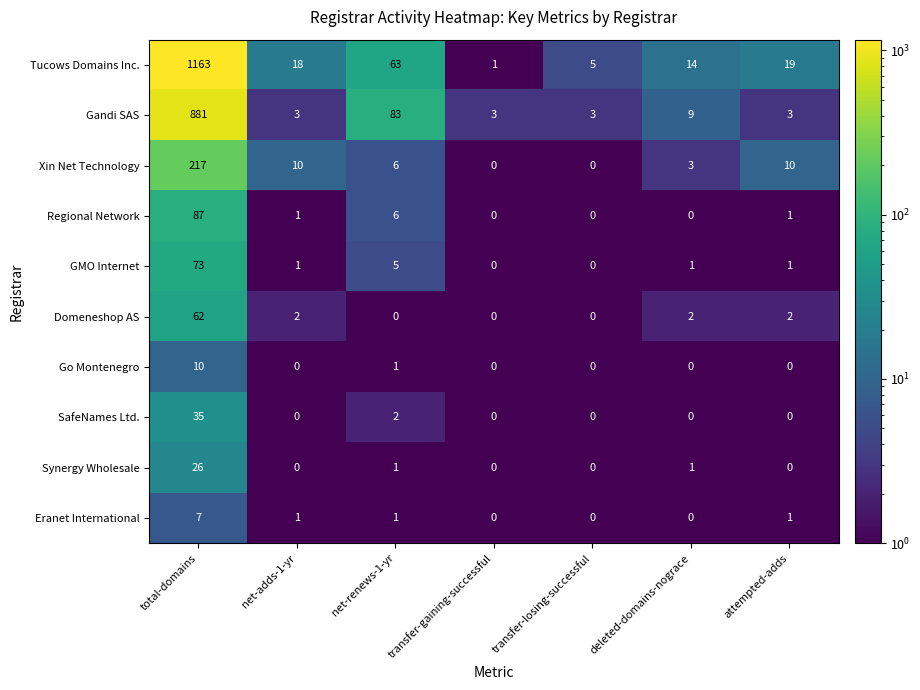

What is the sum of all Domeneshop AS values?

68